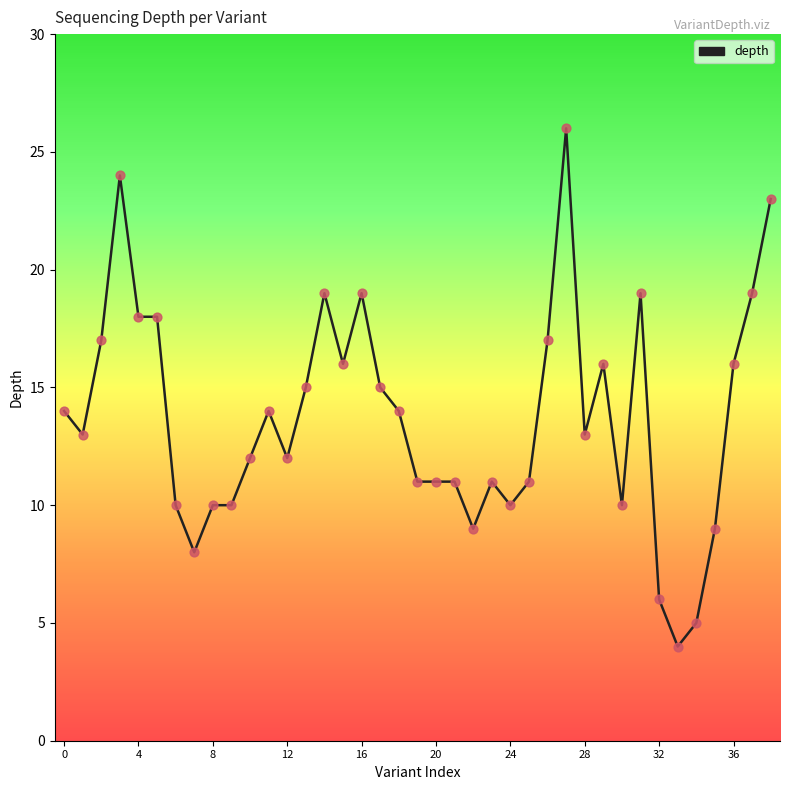

What is the difference between the maximum and minimum values?

22